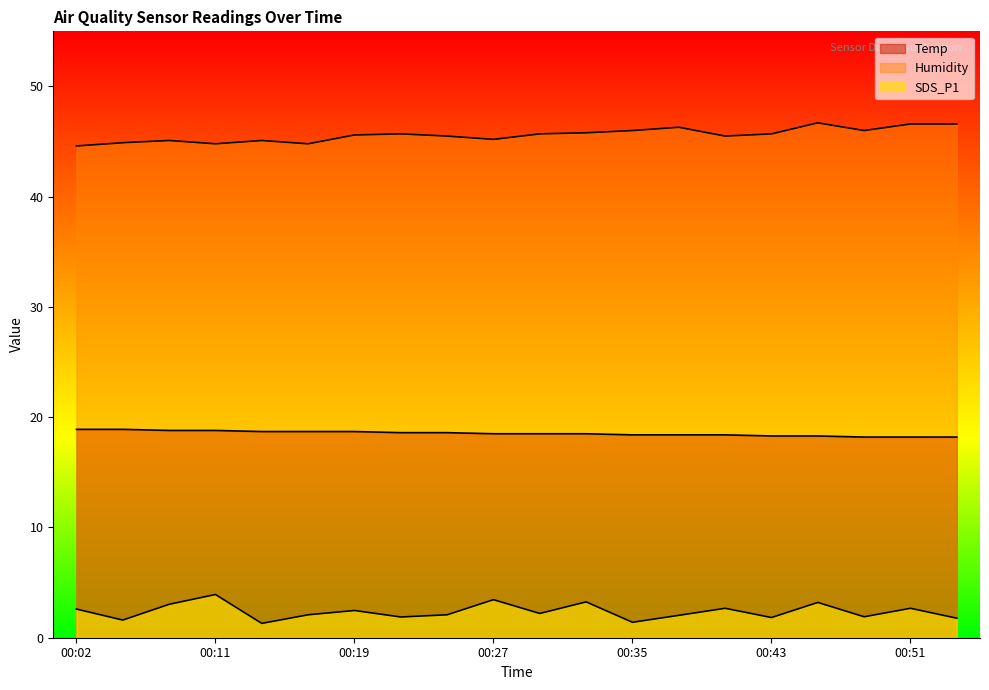

Which category has the lowest value across all series?

00:13